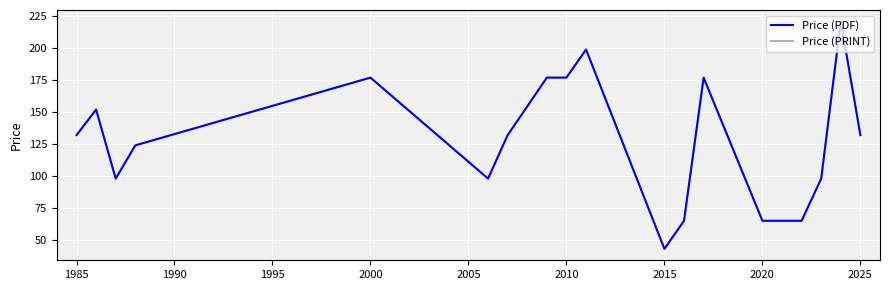

Rank the series by their maximum value, from lowest to highest.

Price (PDF), Price (PRINT)